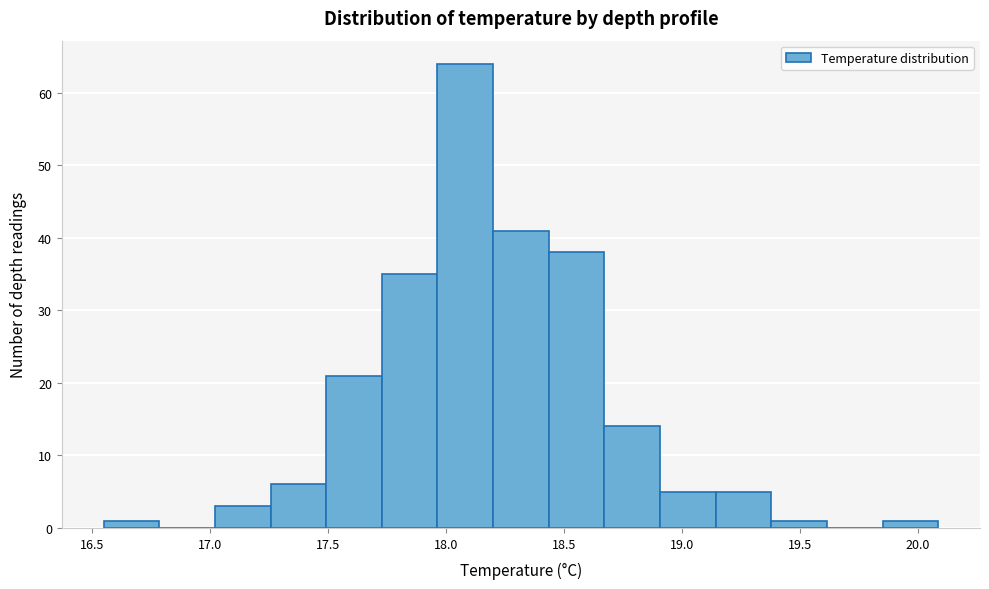

Reading left to right, list every bar in this chart as the range it spans on the x-axis followed by its height. Neither the bar edges nor the heights are printed on the chart, so give them approximately, as read against the axes.

16.55 to 16.80: 1
16.80 to 17.00: 0
17.00 to 17.25: 3
17.25 to 17.50: 6
17.50 to 17.75: 21
17.75 to 17.95: 35
17.95 to 18.20: 64
18.20 to 18.45: 41
18.45 to 18.65: 38
18.65 to 18.90: 14
18.90 to 19.15: 5
19.15 to 19.40: 5
19.40 to 19.60: 1
19.60 to 19.85: 0
19.85 to 20.10: 1